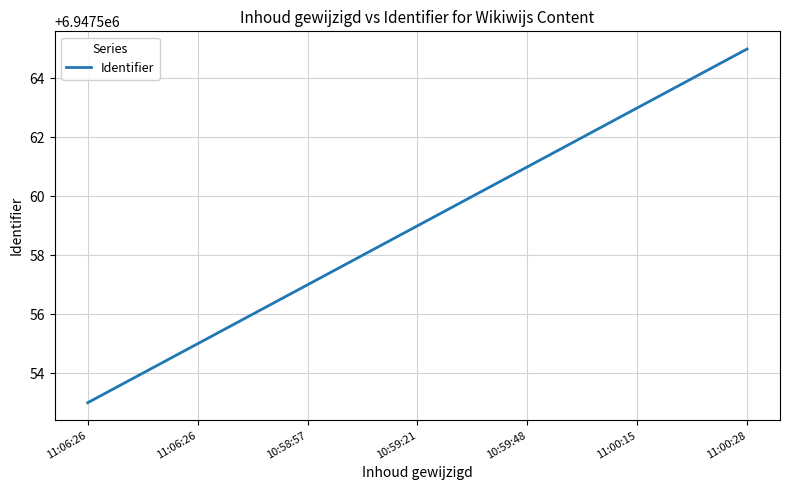

Count the number of data series in this chart.

1